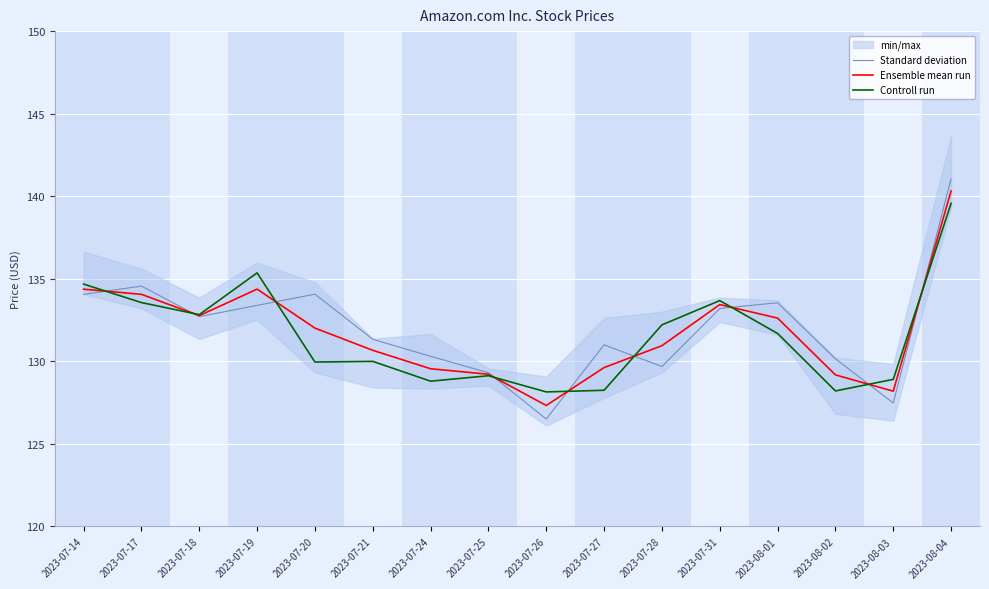

Between 2023-07-20 and 2023-08-01, which is larger?

2023-07-20